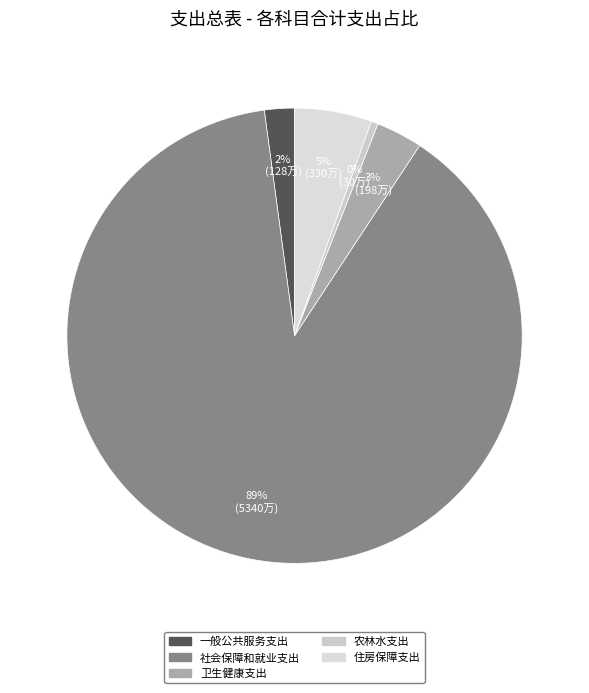

How many slices are in this pie chart?

5